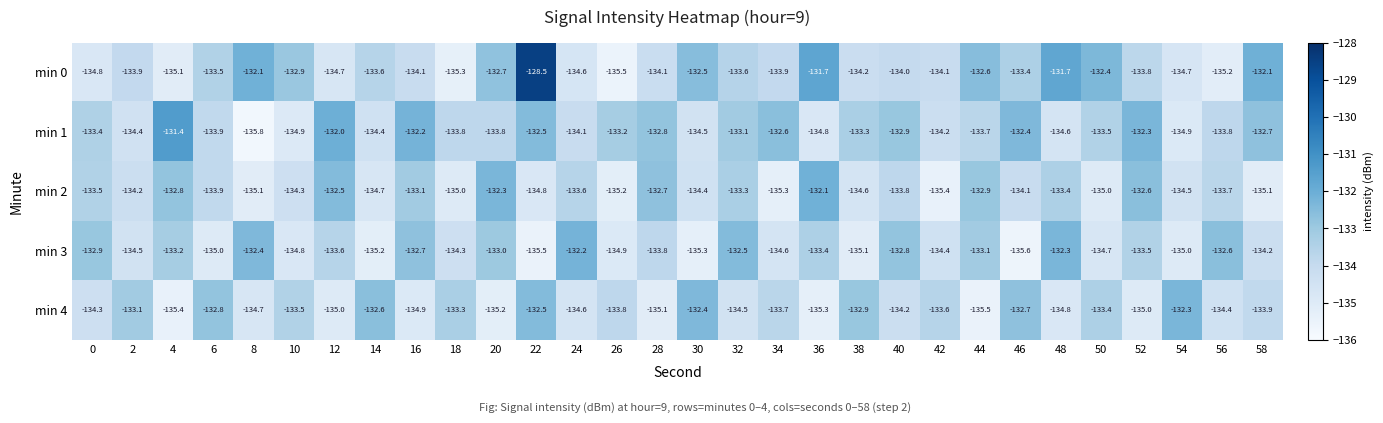

How many data points does each series have?

30